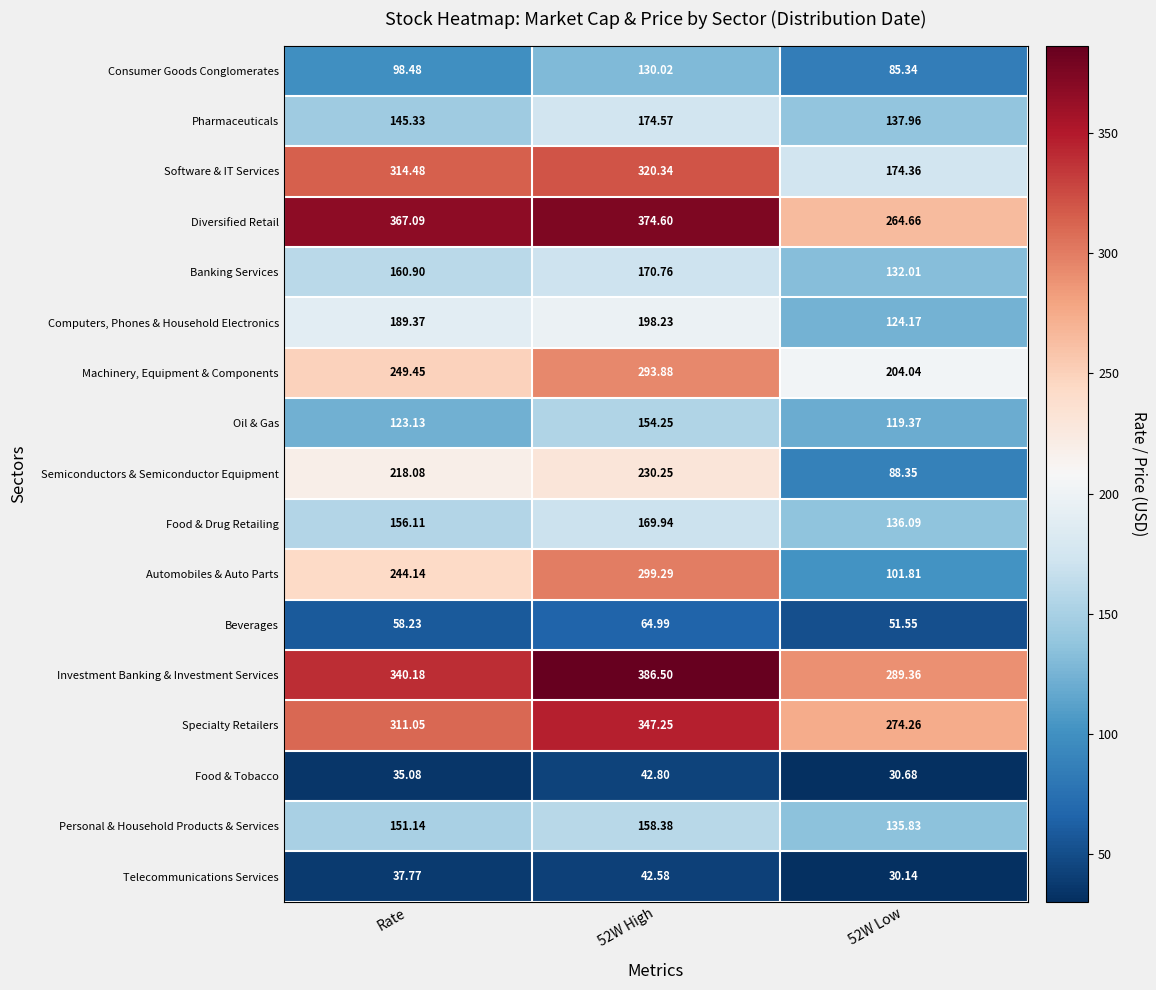

Which series has the largest range (max minus min)?

Automobiles & Auto Parts